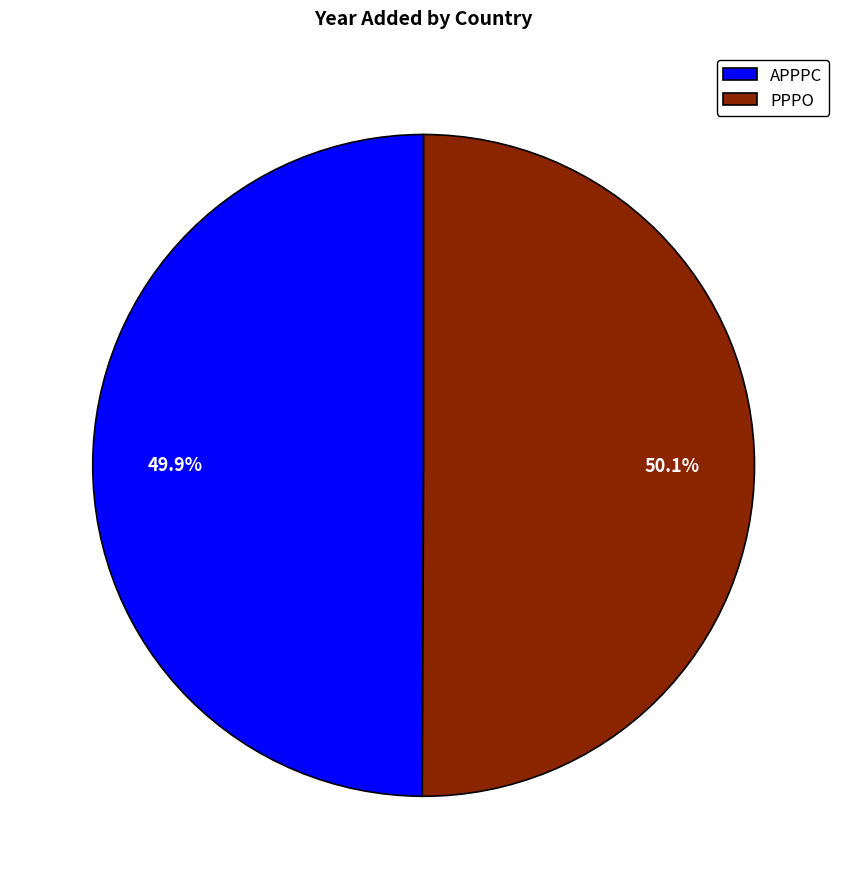

The APPPC slice represents 50% of the pie. True or false?

True